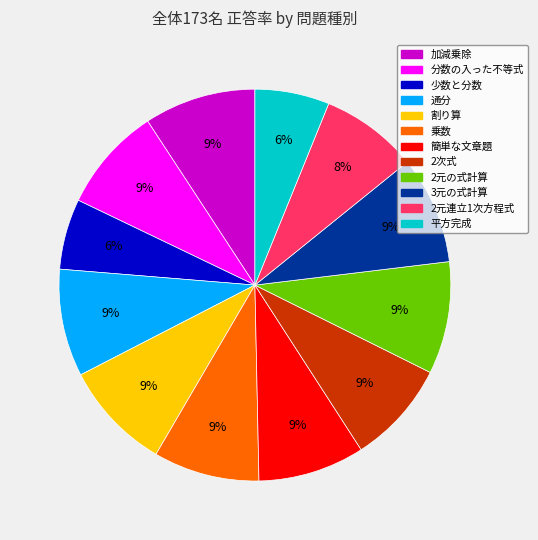

Does any single category account for the majority?

No